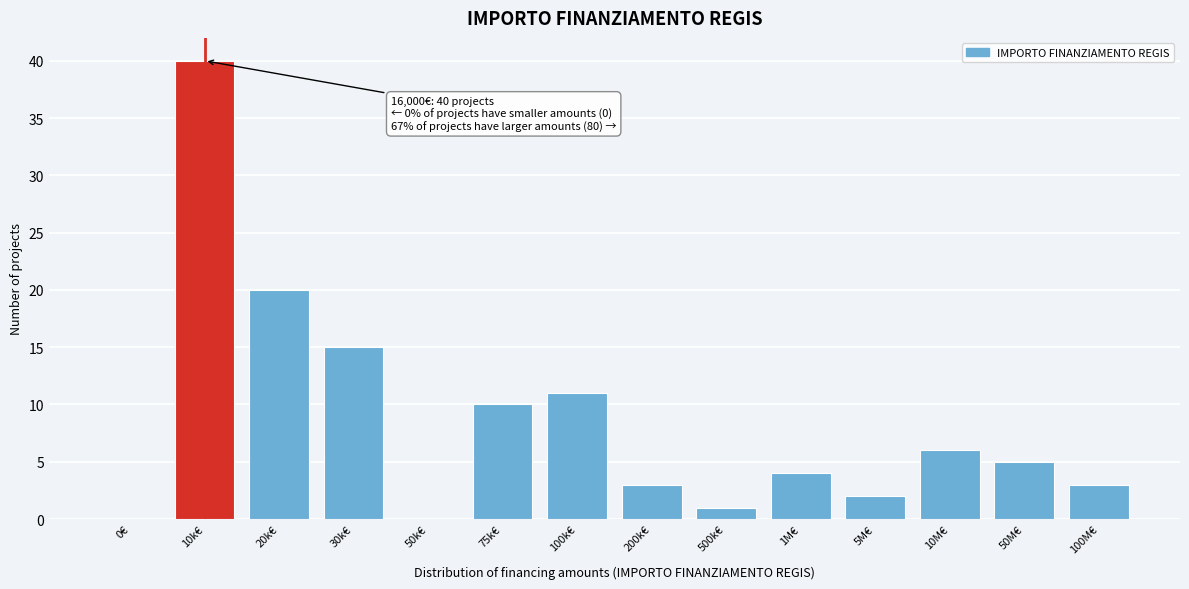

Reading left to right, what are all the values shown in this chart?

0€=0	10k€=40	20k€=20	30k€=15	50k€=0	75k€=10	100k€=11	200k€=3	500k€=1	1M€=4	5M€=2	10M€=6	50M€=5	100M€=3